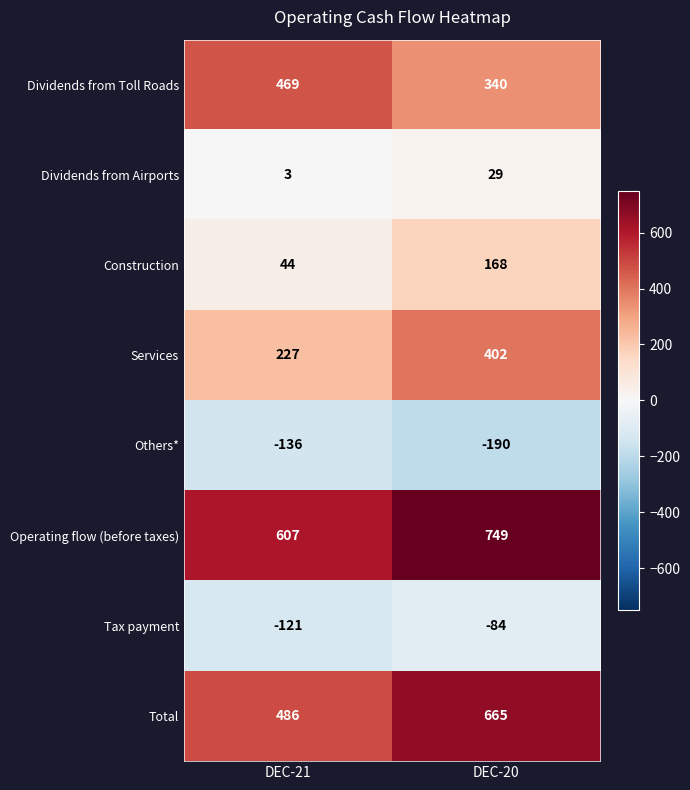

Reading right to left, extract all data points from this chart.

Dividends from Toll Roads: 340	469
Dividends from Airports: 29	3
Construction: 168	44
Services: 402	227
Others*: -190	-136
Operating flow (before taxes): 749	607
Tax payment: -84	-121
Total: 665	486